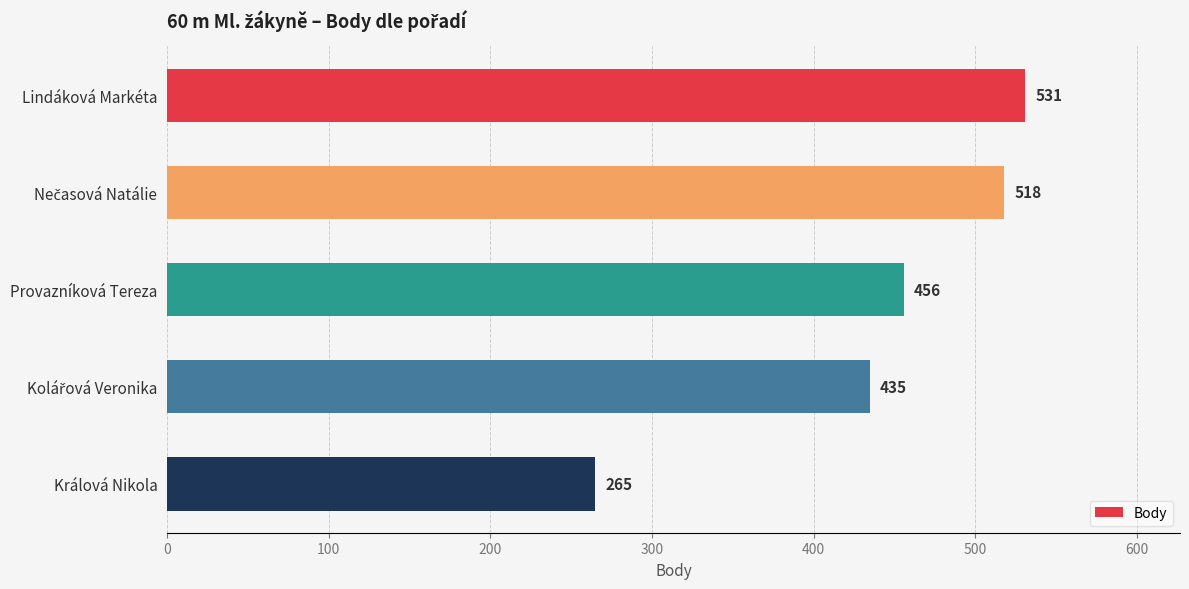

What is the difference between the second highest and second lowest values?

83